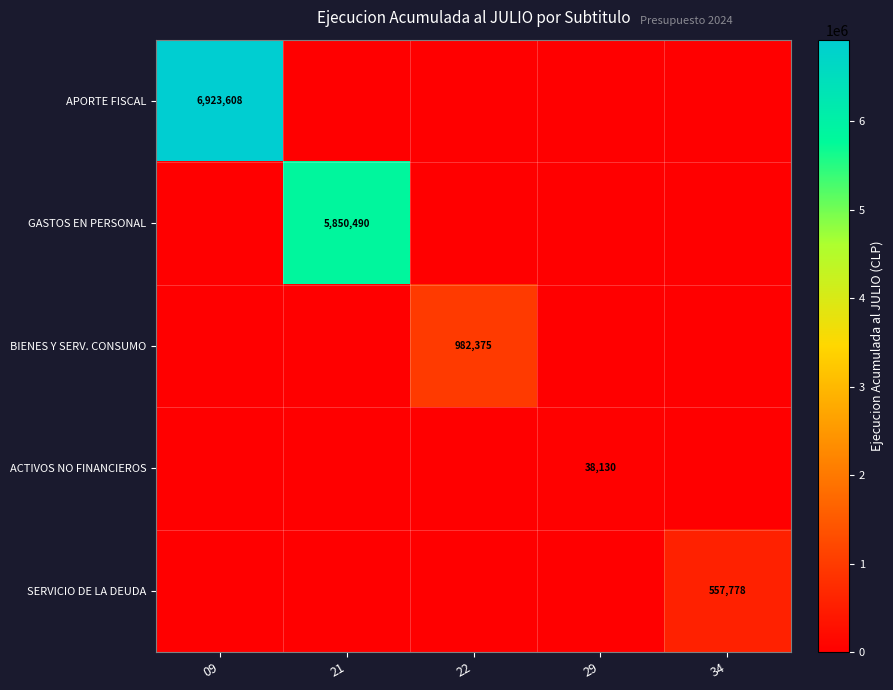

At how many categories does at least one series exceed 2444395?

2